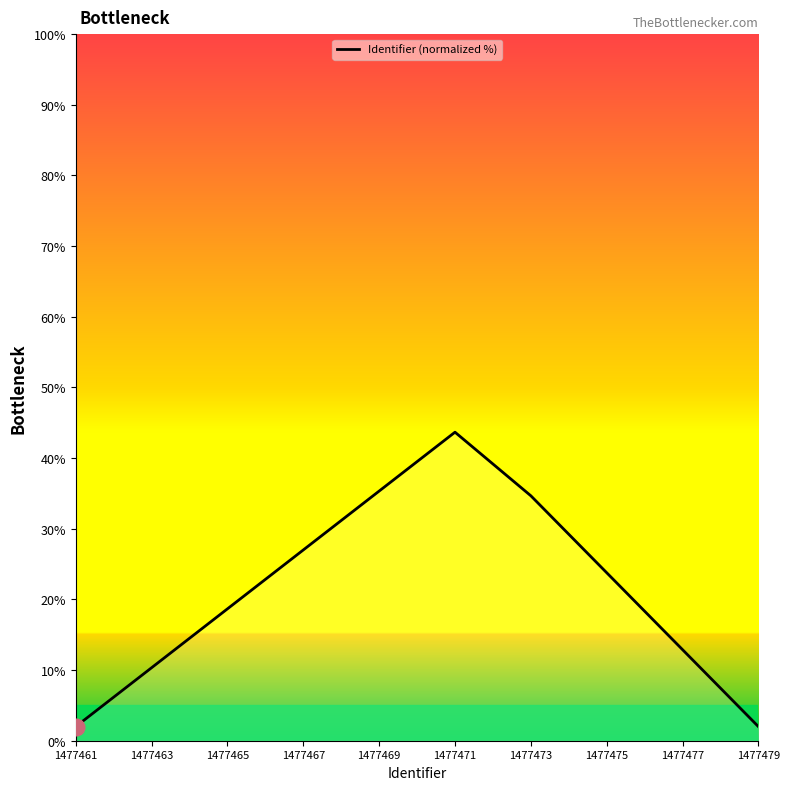

Reading right to left, what are all the values shown in this chart?

2.0	12.9	23.8	34.7	43.7	35.3	27.0	18.7	10.3	2.0